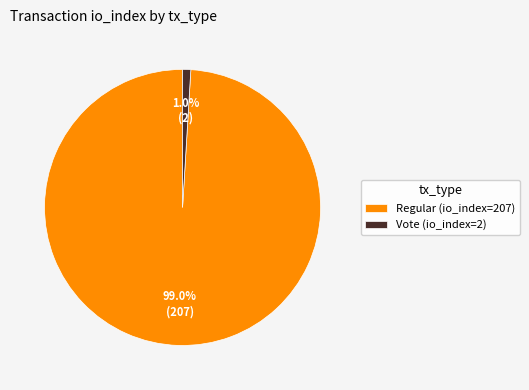

Does Regular (io_index=207) represent more than half of the total?

Yes